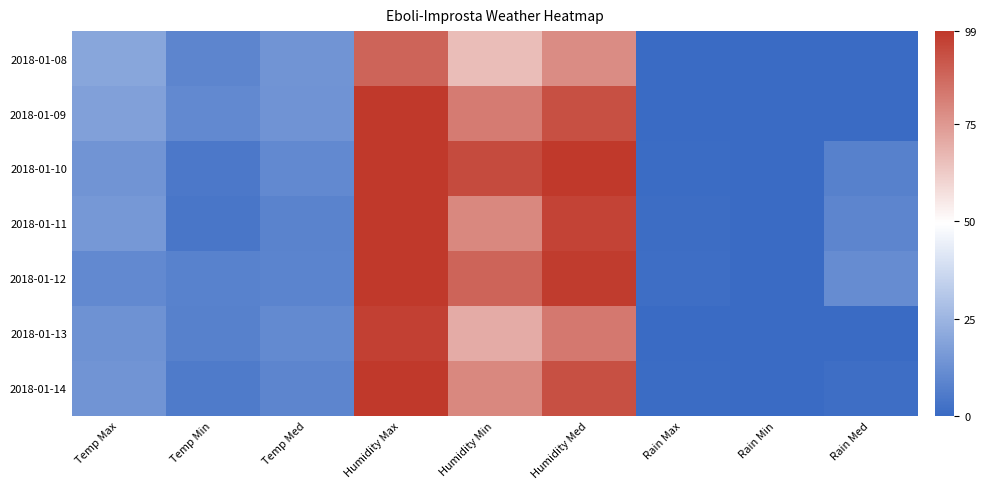

True or false: 2018-01-13 has a value of -48.1 at Rain Med.

False